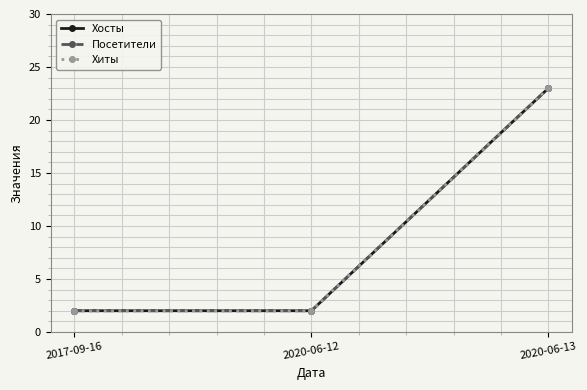

Which has a higher value, 2017-09-16 or 2020-06-12?

2017-09-16